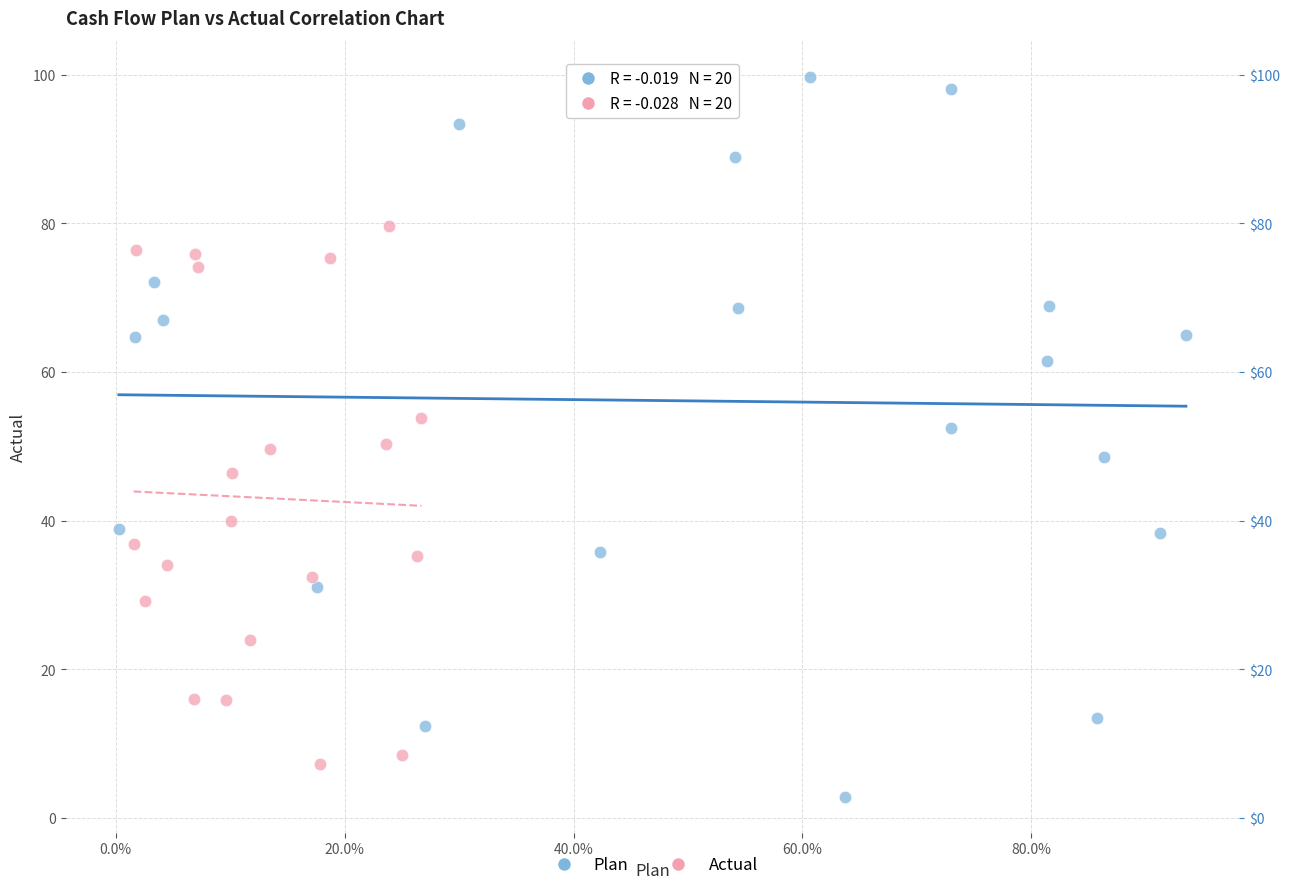

Which series reaches the minimum Y coordinate?

Plan